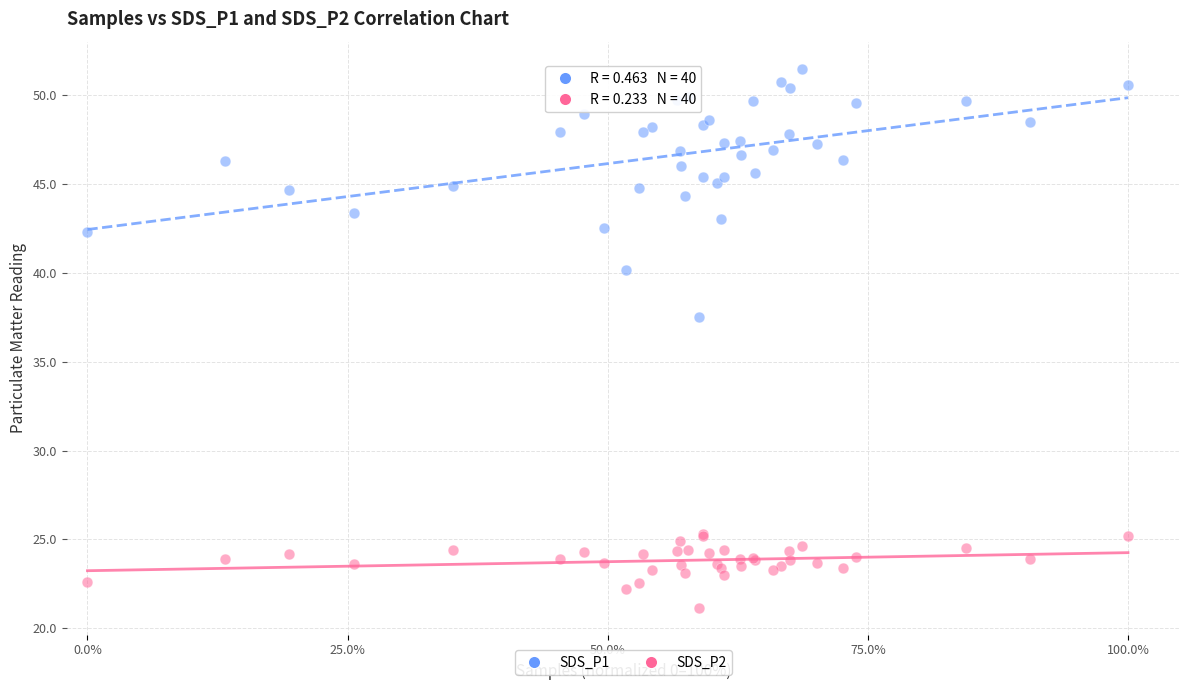

Which series has the widest spread of Y values?

SDS_P1